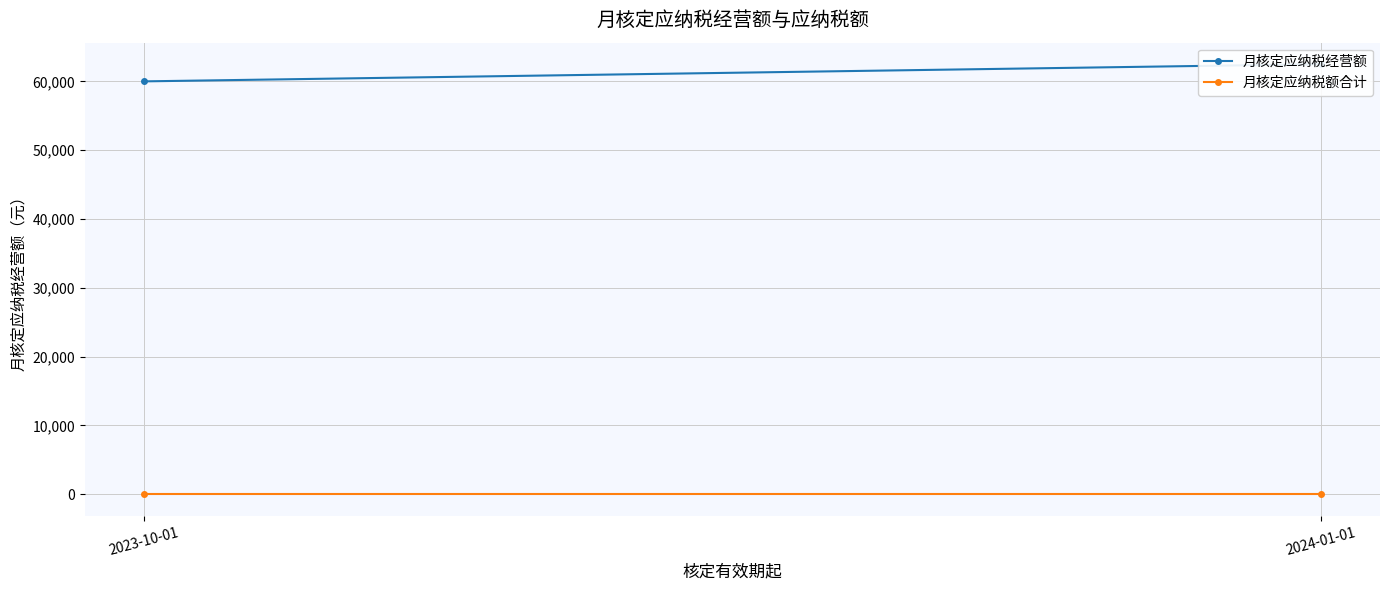

Which series has the largest range (max minus min)?

月核定应纳税经营额